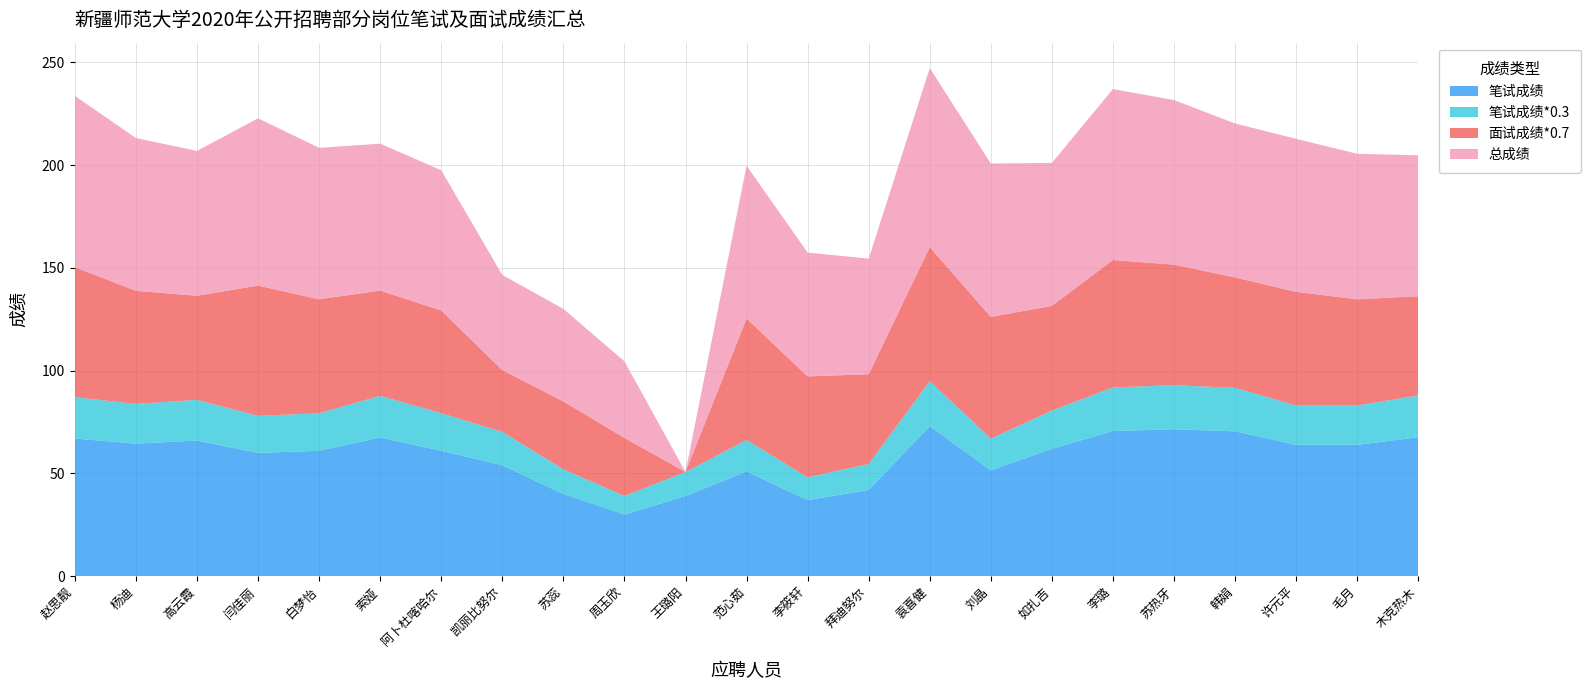

Reading left to right, transcribe all the data shown in this chart.

笔试成绩: 赵思靓=67.0	杨迪=64.5	高云霞=66.0	闫佳丽=60.0	白梦怡=61.0	索娅=67.5	阿卜杜喀哈尔=61.0	凯丽比努尔=54.0	苏蕊=40.0	周玉欣=30.0	王璐阳=39.0	范心茹=51.0	李筱轩=37.0	拜迪努尔=42.0	袁喜健=73.0	刘晶=51.5	如扎吉=62.0	李璐=70.7	苏热牙=71.5	韩娟=70.5	许元平=63.9	毛月=63.9	木克热木=67.7
笔试成绩*0.3: 赵思靓=20.1	杨迪=19.4	高云霞=19.8	闫佳丽=18.0	白梦怡=18.3	索娅=20.2	阿卜杜喀哈尔=18.3	凯丽比努尔=16.2	苏蕊=12.0	周玉欣=9.0	王璐阳=11.7	范心茹=15.3	李筱轩=11.1	拜迪努尔=12.6	袁喜健=21.9	刘晶=15.4	如扎吉=18.6	李璐=21.2	苏热牙=21.4	韩娟=21.1	许元平=19.2	毛月=19.2	木克热木=20.3
面试成绩*0.7: 赵思靓=63.3	杨迪=55.0	高云霞=50.7	闫佳丽=63.4	白梦怡=55.4	索娅=51.2	阿卜杜喀哈尔=50.0	凯丽比努尔=30.1	苏蕊=33.0	周玉欣=28.3	王璐阳=0.0	范心茹=59.1	李筱轩=49.1	拜迪努尔=43.7	袁喜健=65.2	刘晶=59.2	如扎吉=51.0	李璐=62.0	苏热牙=58.7	韩娟=53.8	许元平=55.3	毛月=51.7	木克热木=48.3
总成绩: 赵思靓=83.4	杨迪=74.4	高云霞=70.5	闫佳丽=81.4	白梦怡=73.7	索娅=71.5	阿卜杜喀哈尔=68.3	凯丽比努尔=46.3	苏蕊=45.0	周玉欣=37.3	王璐阳=0.0	范心茹=74.4	李筱轩=60.2	拜迪努尔=56.3	袁喜健=87.1	刘晶=74.7	如扎吉=69.6	李璐=83.2	苏热牙=80.1	韩娟=74.9	许元平=74.5	毛月=70.8	木克热木=68.6